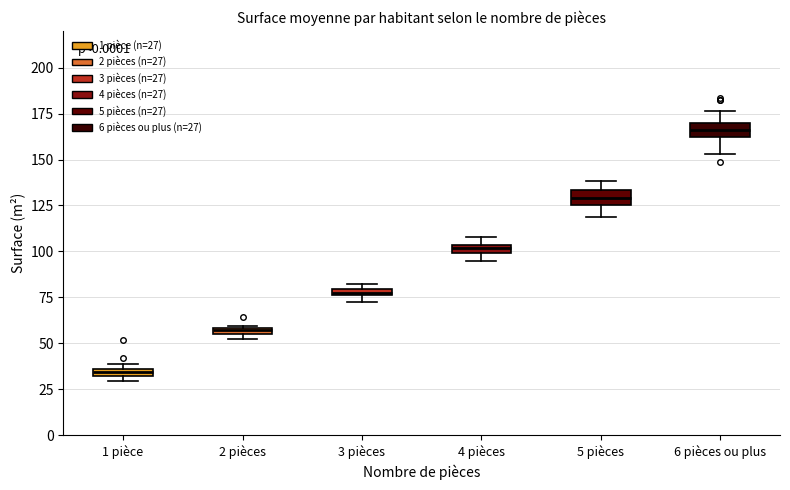

Which box's median line is the highest?

6 pièces ou plus